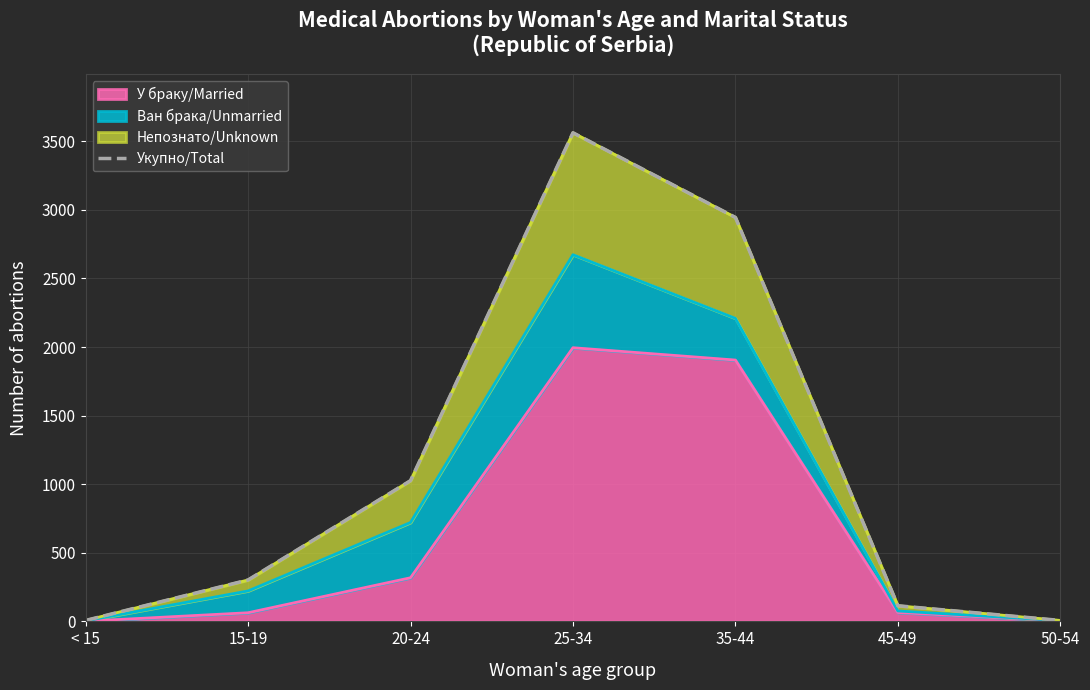

What is the change in value from < 15 to 35-44?

+2938